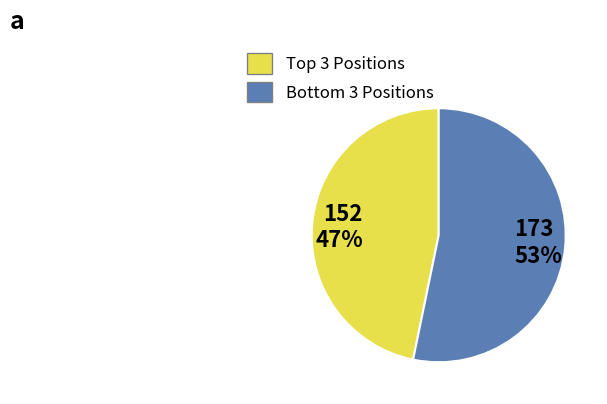

Rank the categories by value from lowest to highest.

Top 3 Positions, Bottom 3 Positions